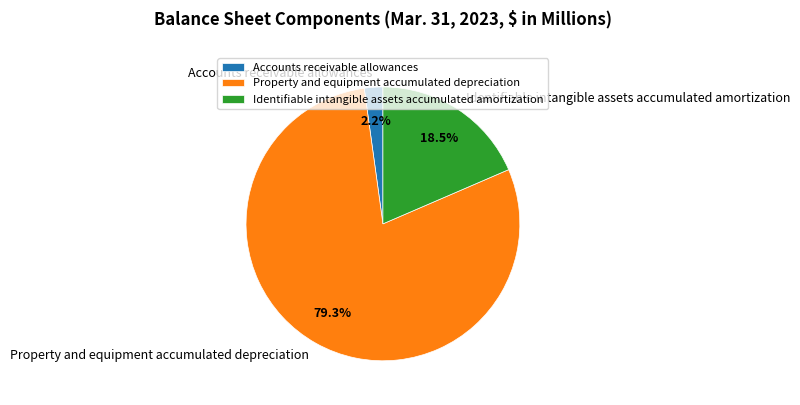

The Accounts receivable allowances slice represents 8% of the pie. True or false?

False